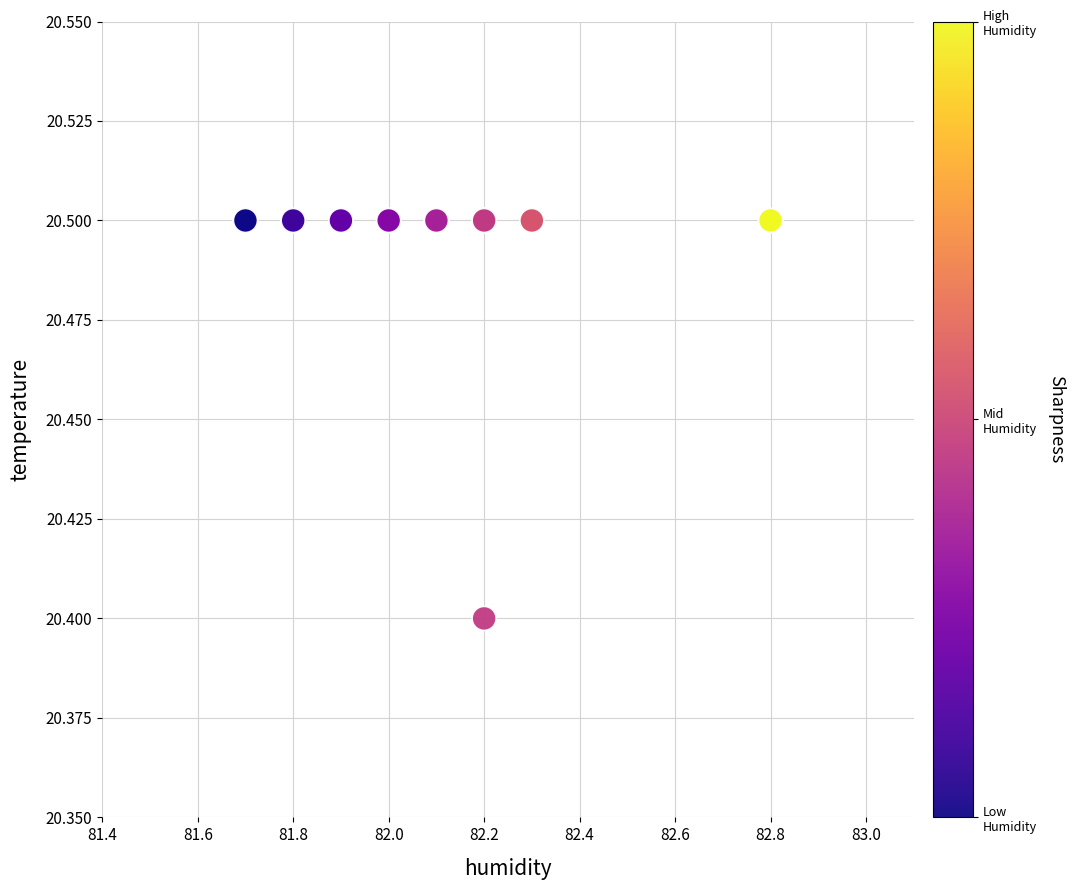

What Y value in the scatter plot is closest to 20?

20.4